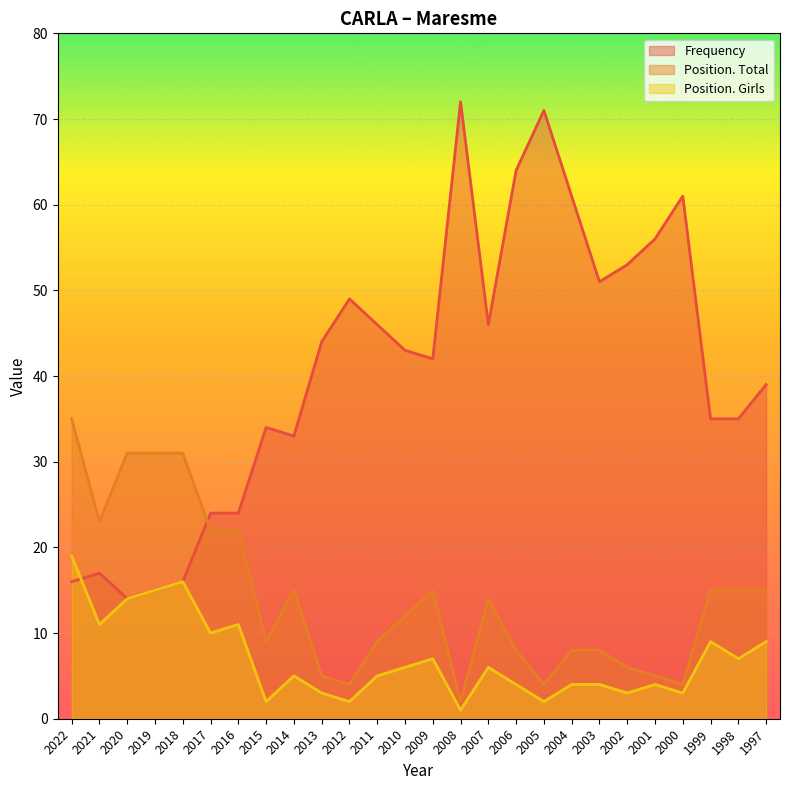

At which category is the sum across all series the highest?

2005